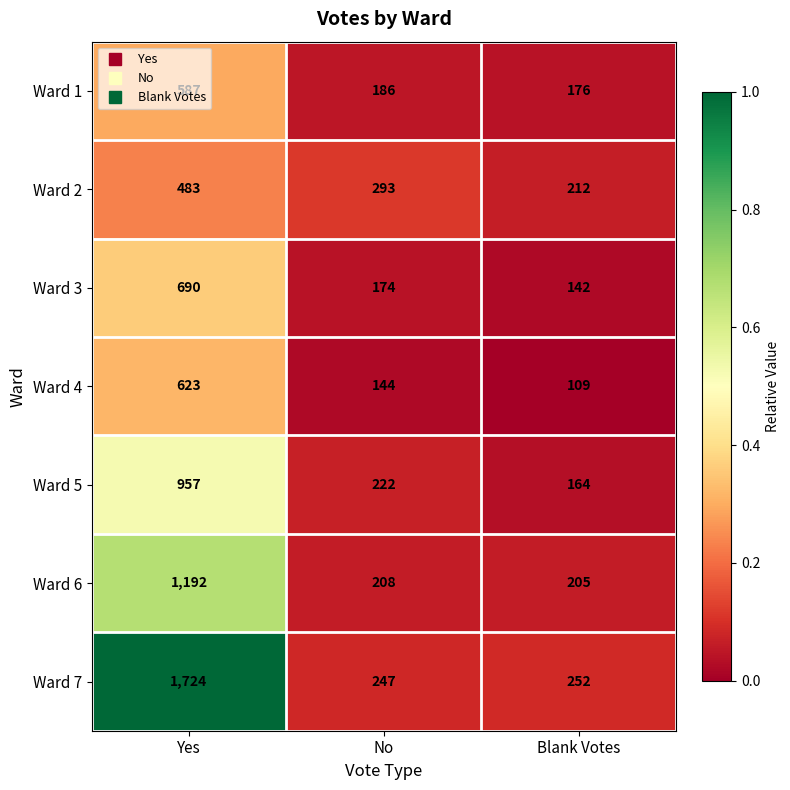

Which series has the largest total across all categories?

Ward 7